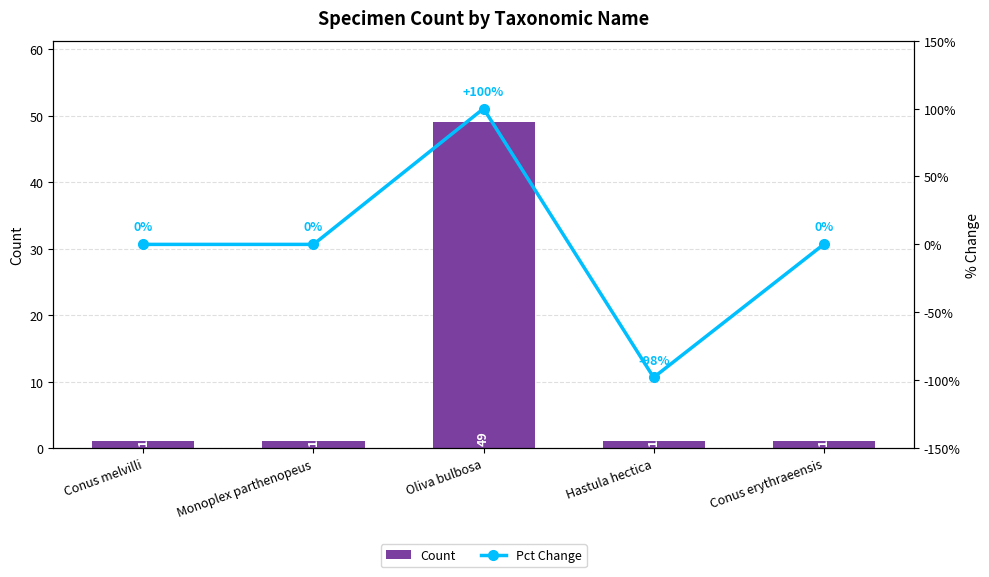

Where is Pct Change nearest to the value 1?

Conus melvilli